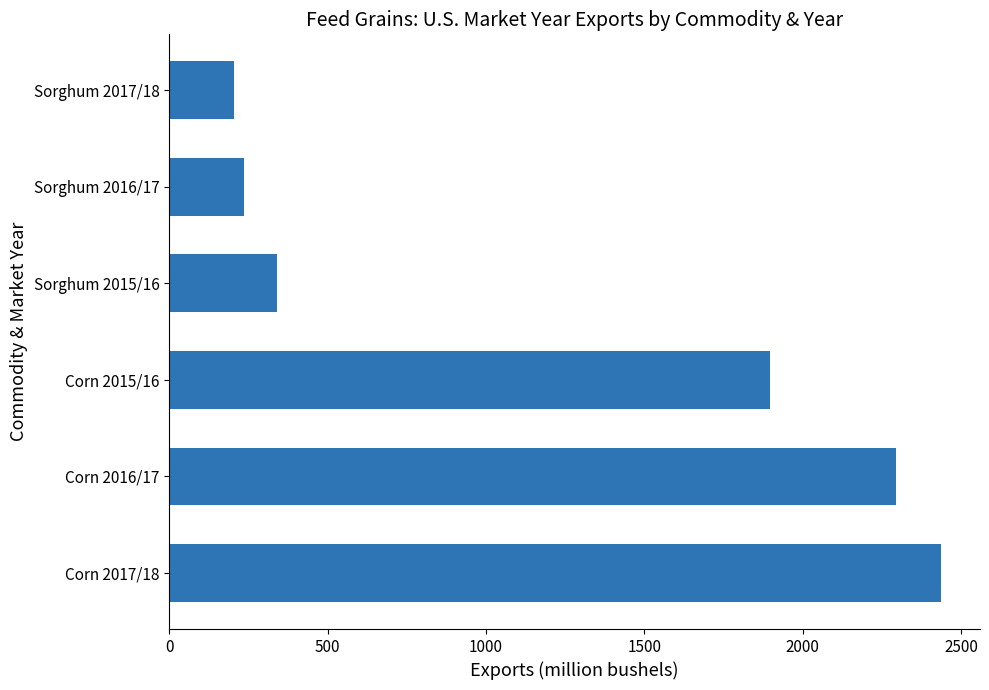

List the labels in order of value, smallest first.

Sorghum 2017/18, Sorghum 2016/17, Sorghum 2015/16, Corn 2015/16, Corn 2016/17, Corn 2017/18